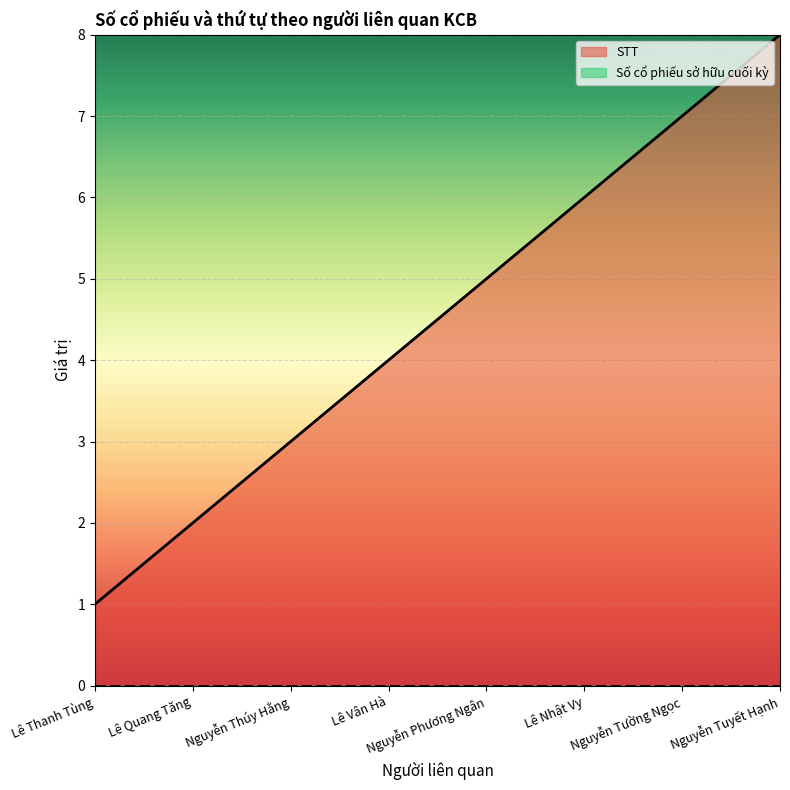

List the labels in order of value, smallest first.

Lê Thanh Tùng, Lê Quang Tăng, Nguyễn Thúy Hằng, Lê Vân Hà, Nguyễn Phương Ngân, Lê Nhật Vy, Nguyễn Tường Ngọc, Nguyễn Tuyết Hạnh